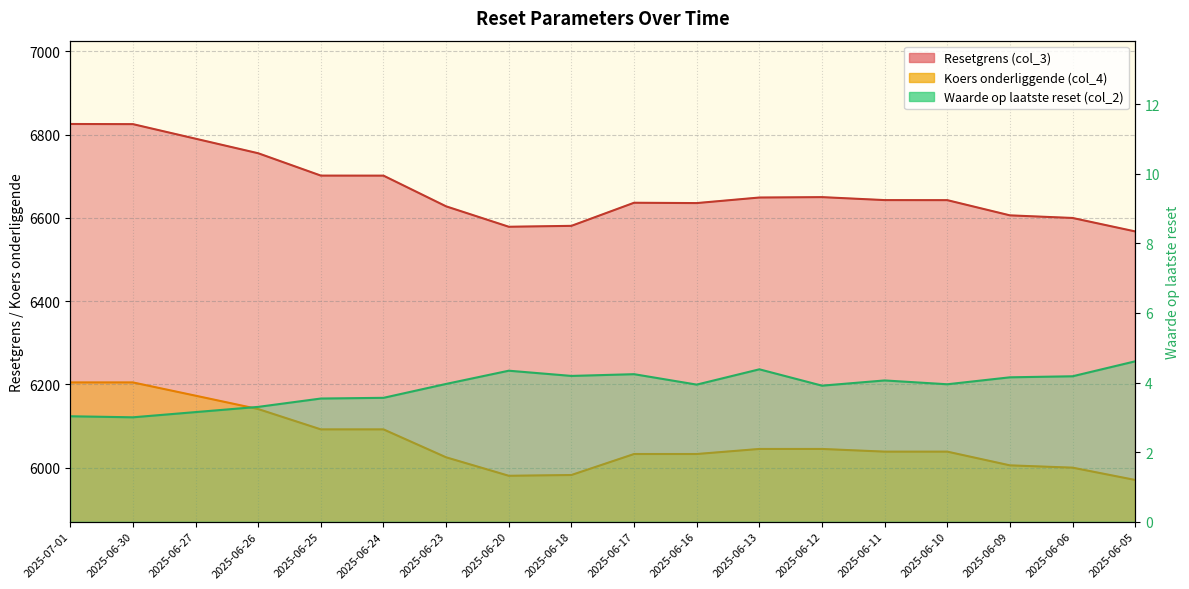

Which series changed the most between 2025-06-26 and 2025-06-17?

Resetgrens (col_3)